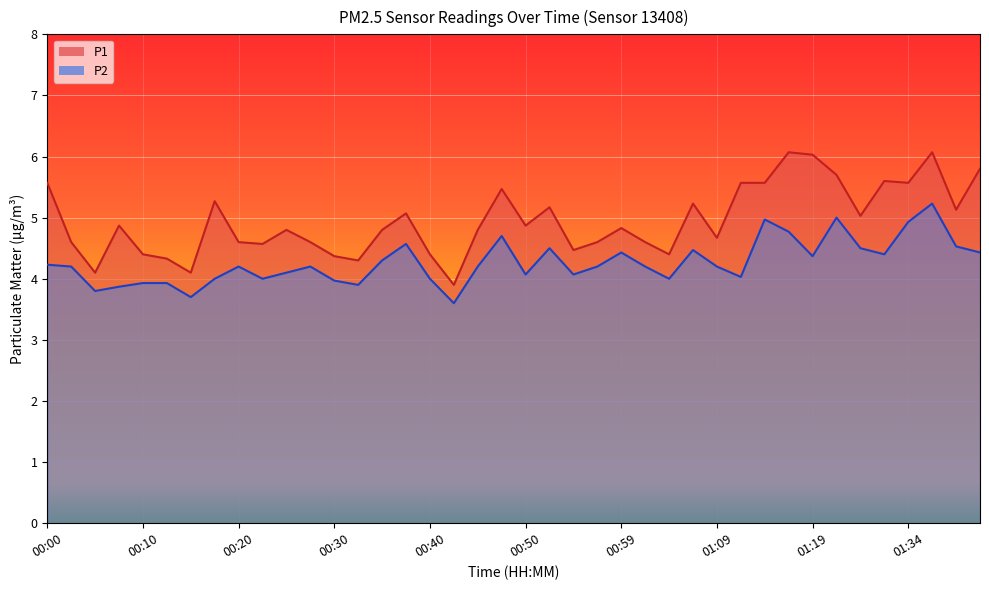

What is the difference between the maximum and minimum values in the P1 series?

2.2